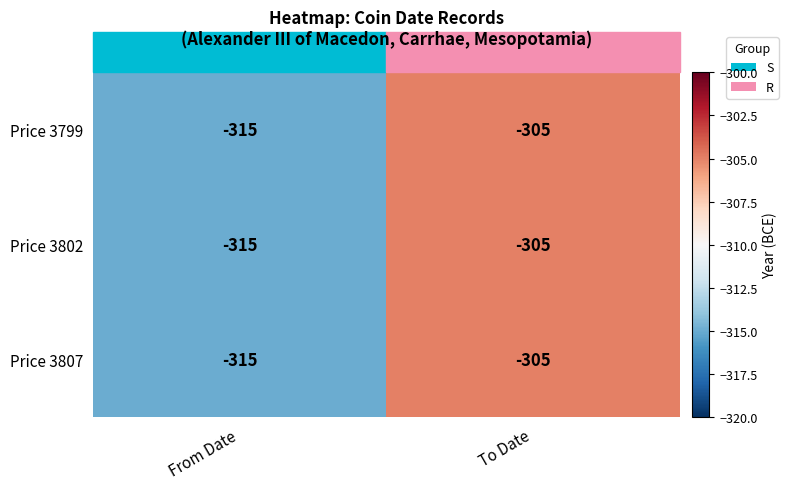

What is the greatest value displayed?

-305